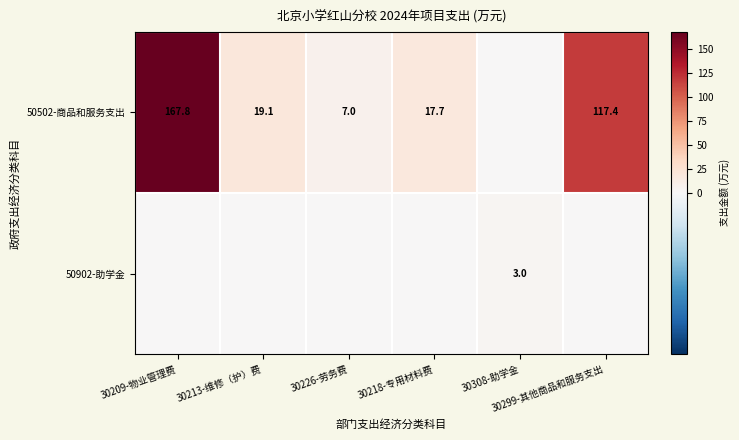

At 30299-其他商品和服务支出, list the series in order from largest to smallest.

50502-商品和服务支出, 50902-助学金